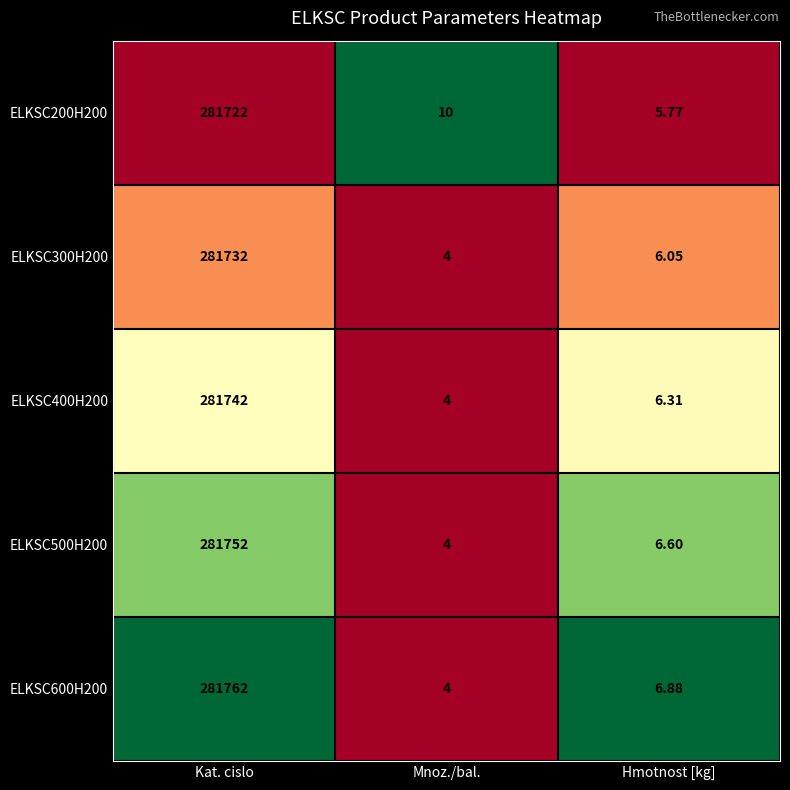

List the labels in order of ELKSC300H200 value, largest first.

Kat. cislo, Hmotnost [kg], Mnoz./bal.